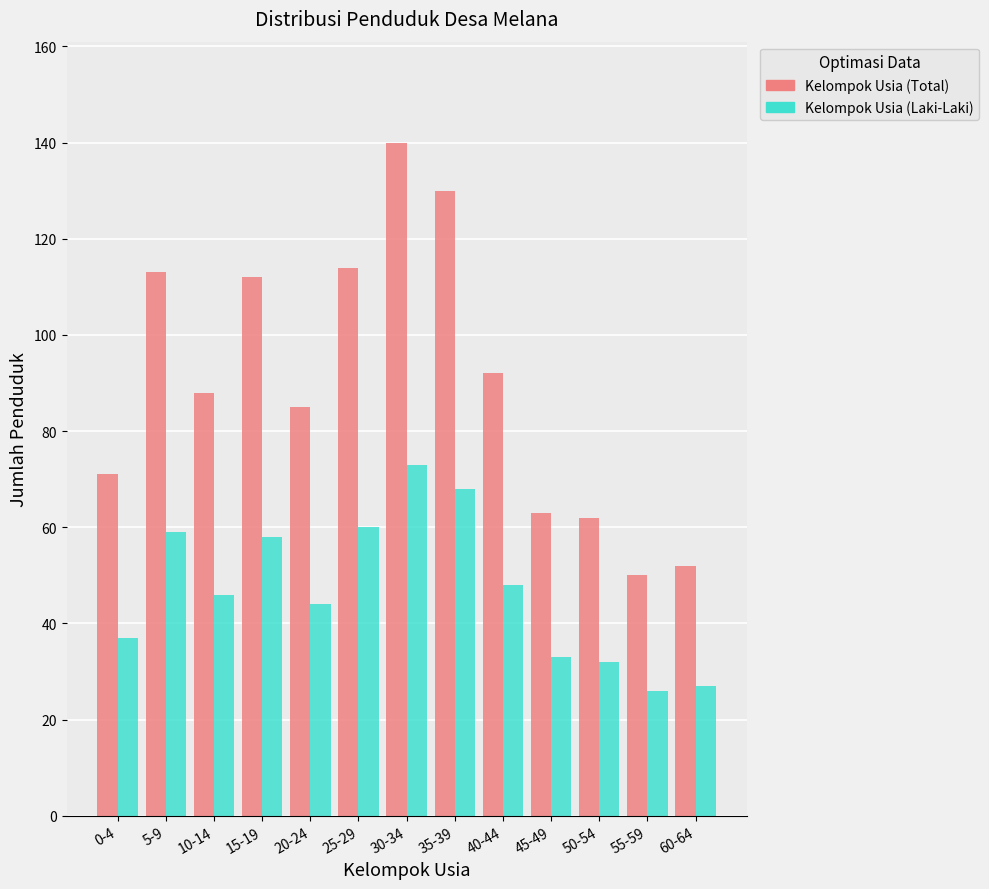

Reading right to left, list all the values displayed in this chart.

Kelompok Usia (Total): 52	50	62	63	92	130	140	114	85	112	88	113	71
Kelompok Usia (Laki-Laki): 27	26	32	33	48	68	73	60	44	58	46	59	37